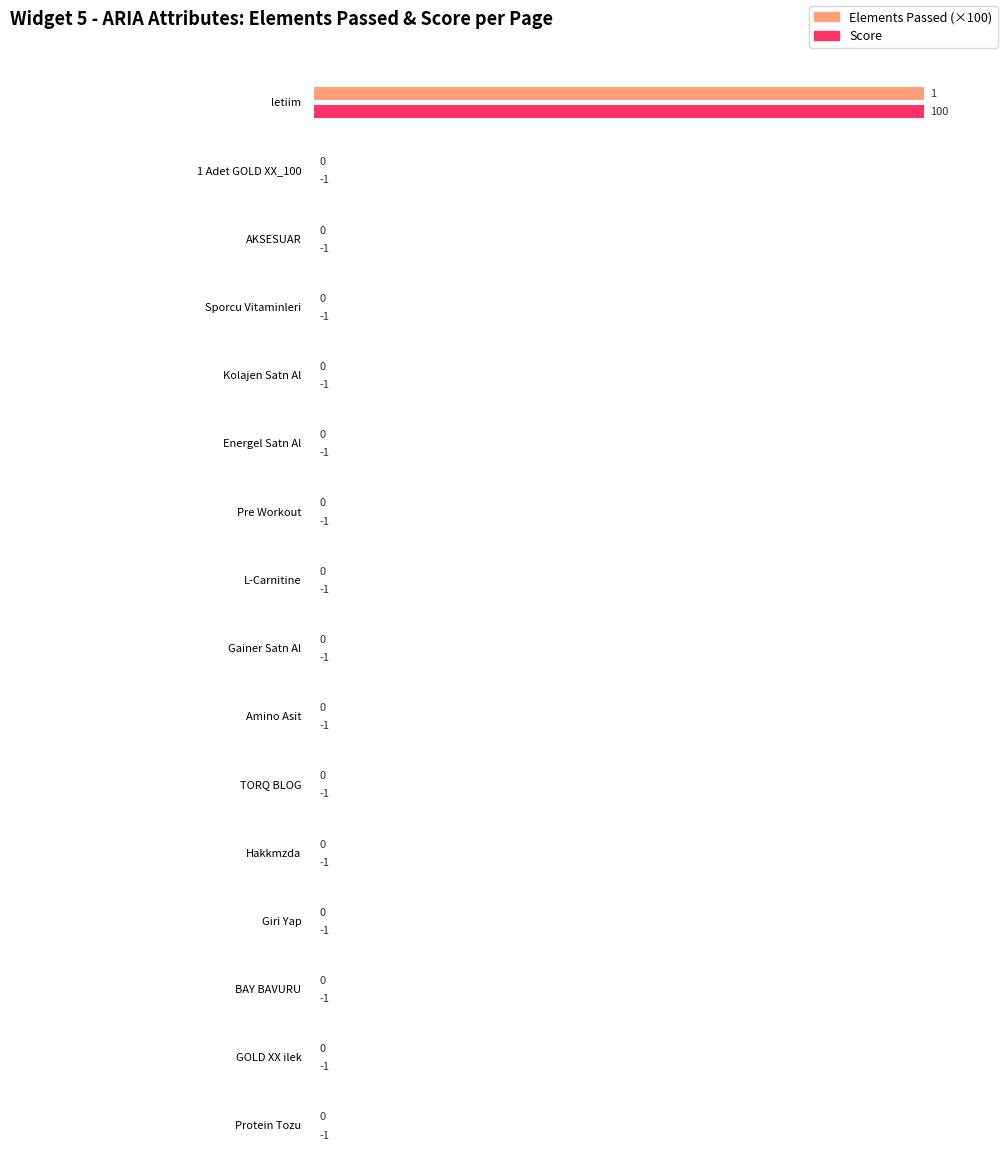

What is the label of the 1st bar from the right?

Protein Tozu